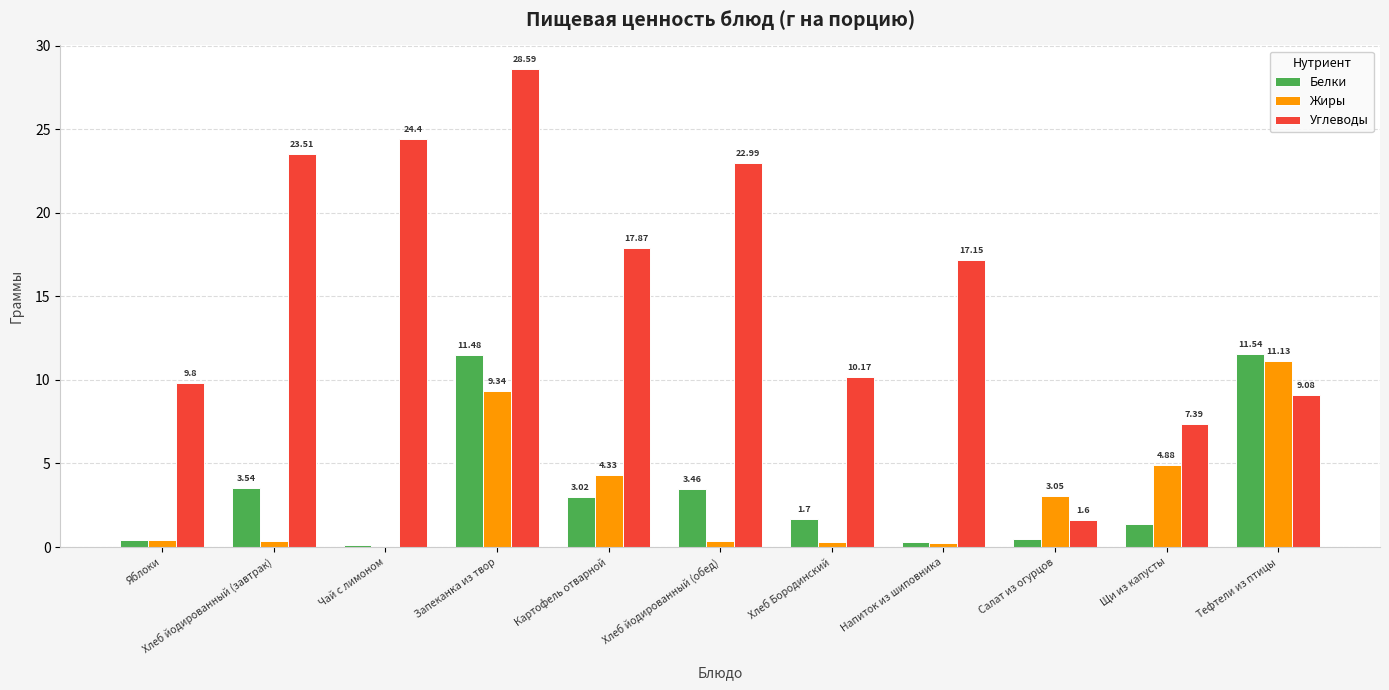

Between Запеканка из твор and Хлеб йодированный (обед), which series saw the biggest shift?

Жиры